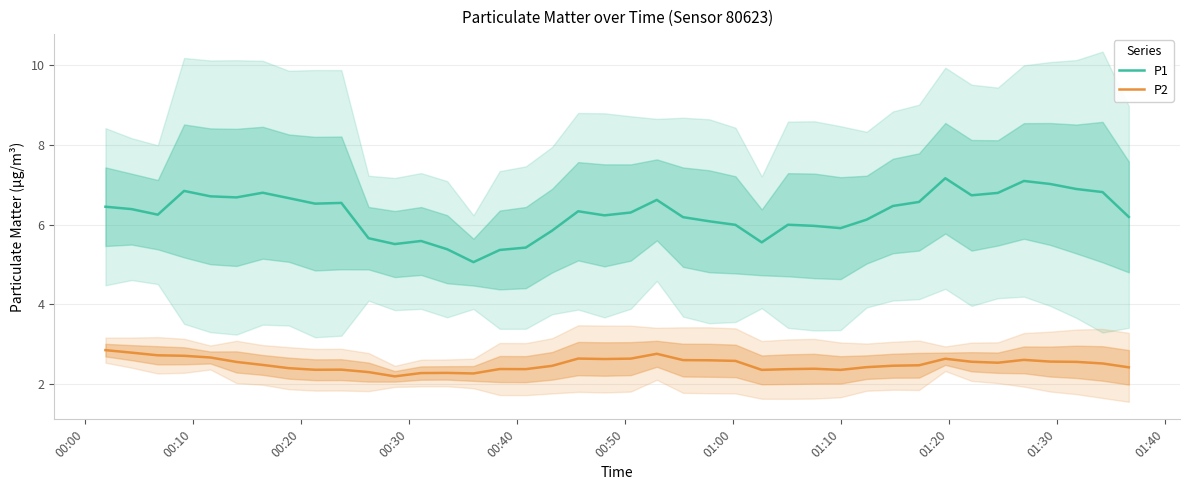

True or false: P1 and P2 intersect in this chart.

False